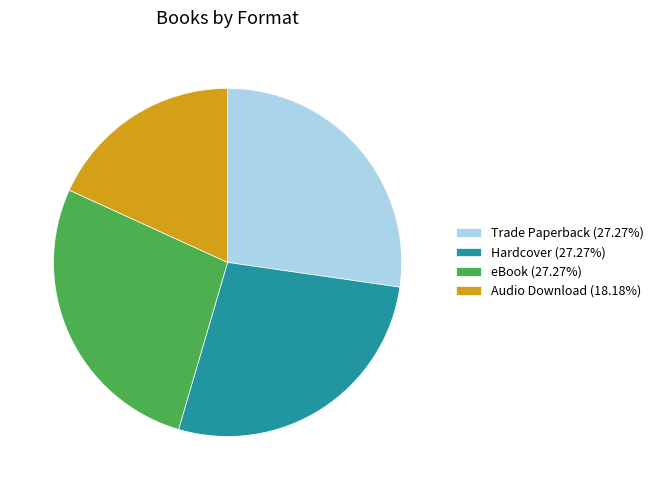

Which slice is the smallest?

Audio Download